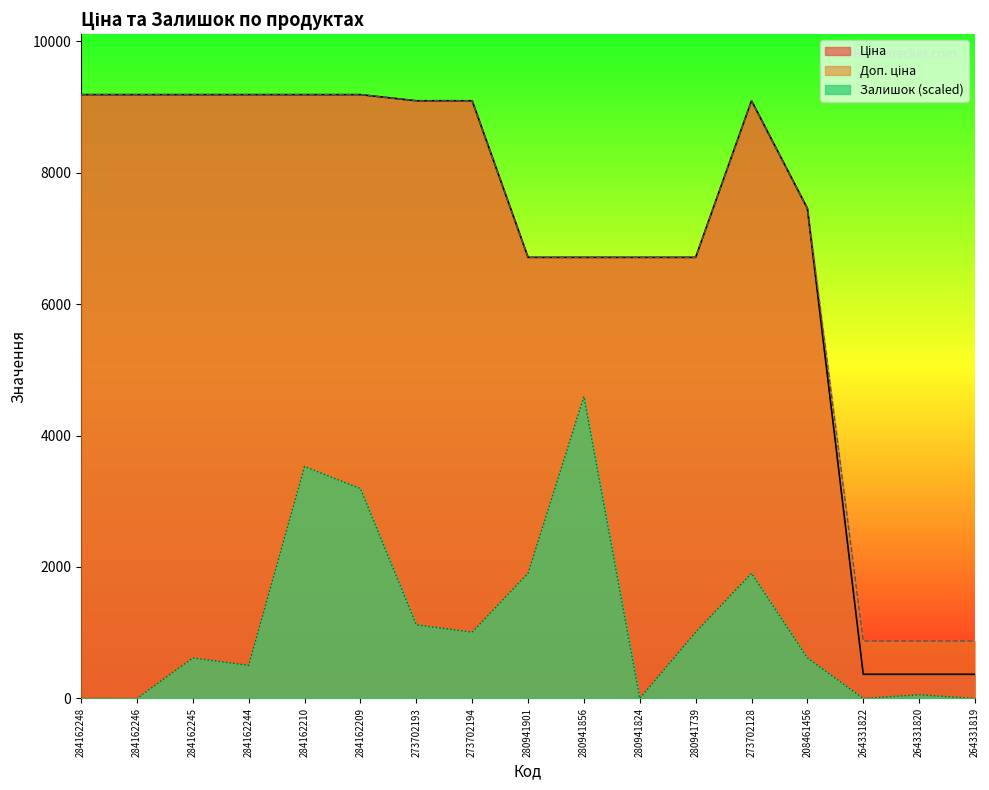

The Залишок series shows 504.1 at 284162244. True or false?

True